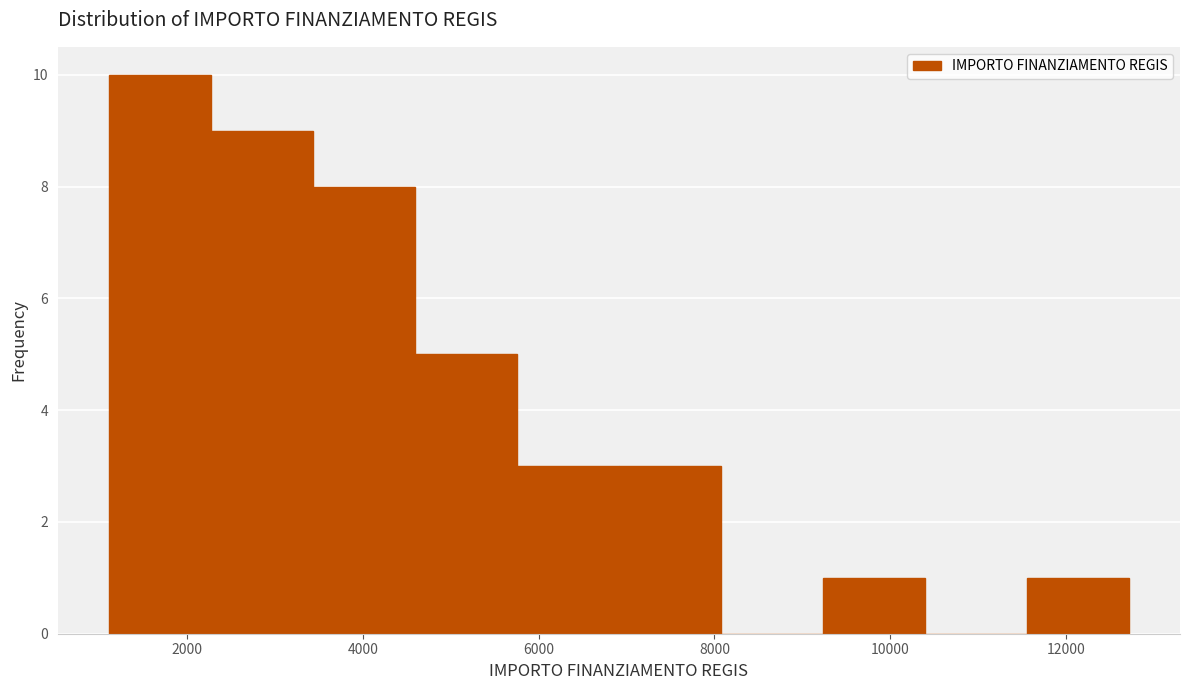

Reading left to right, transcribe this chart: for each bar, give the range it covers on the x-axis and its height. Neither the bar edges nor the heights are printed on the chart, so give them approximately, as read against the axes.

1200 to 2200: 10
2200 to 3400: 9
3400 to 4600: 8
4600 to 5800: 5
5800 to 7000: 3
7000 to 8000: 3
8000 to 9200: 0
9200 to 10400: 1
10400 to 11600: 0
11600 to 12800: 1